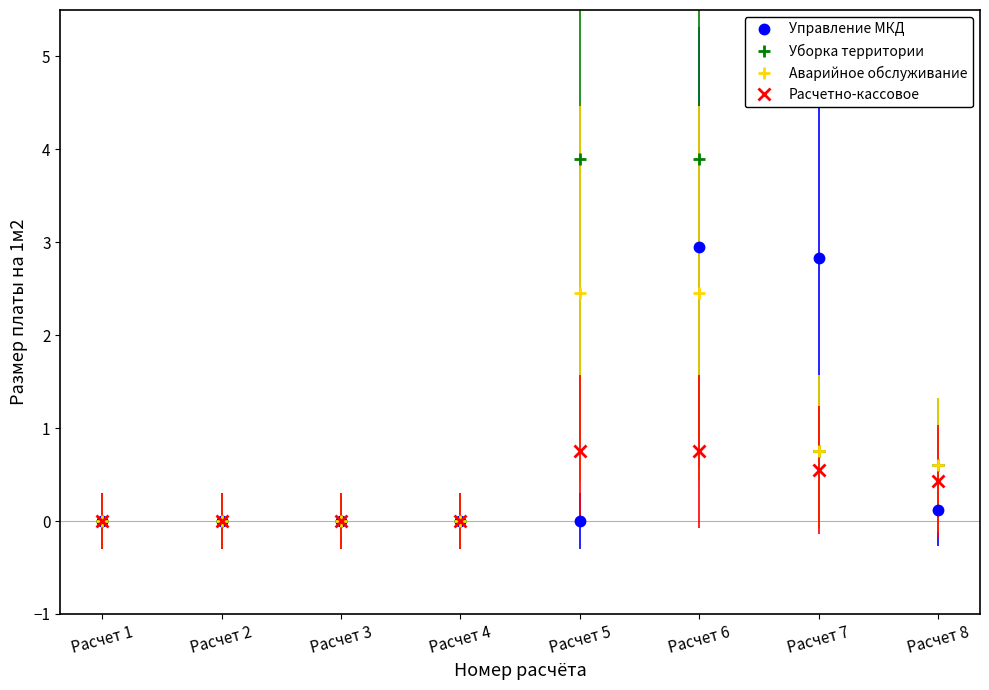

Rank the series by their maximum value, from highest to lowest.

Уборка территории, Управление МКД, Аварийное обслуживание, Расчетно-кассовое